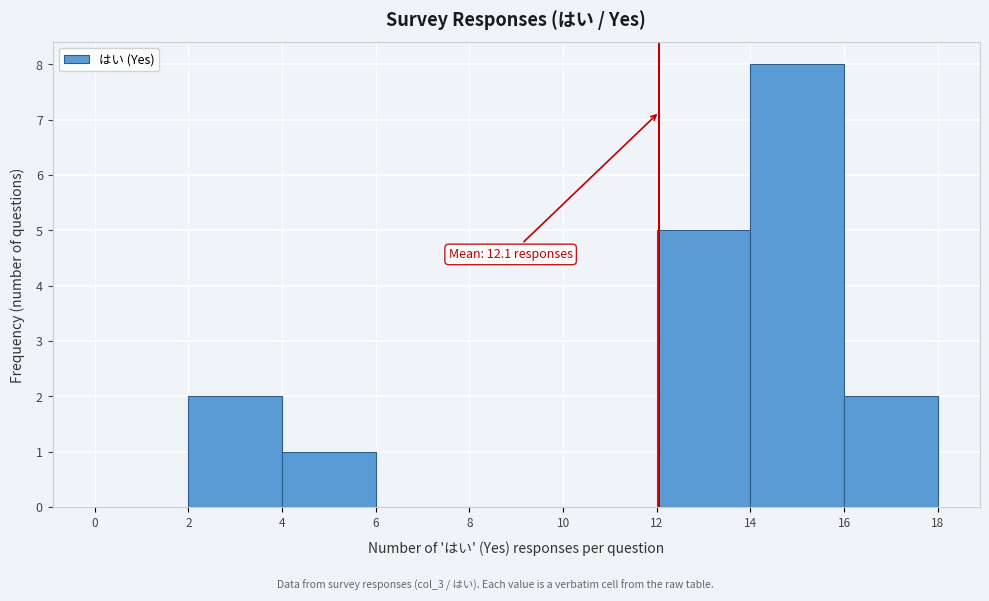

Which range on the x-axis has the tallest bar?

14 to 16